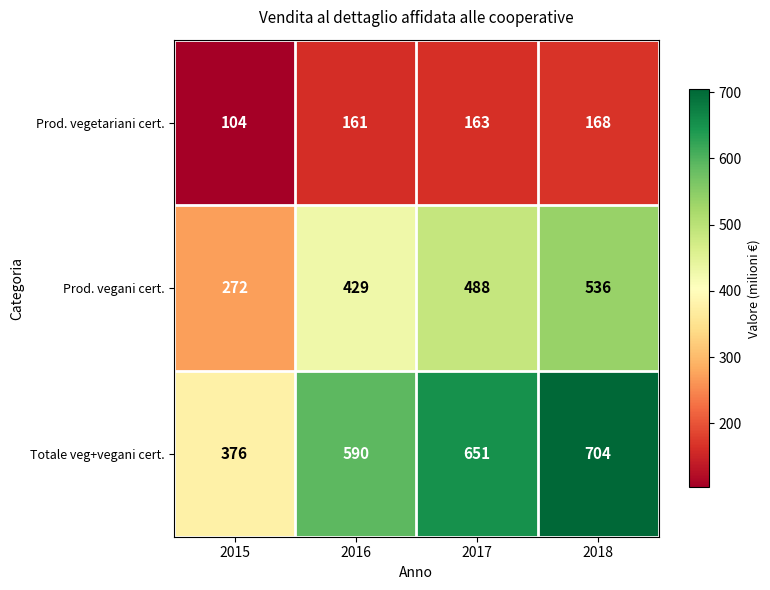

At which label is Totale veg+vegani cert. closest to 540?

2016